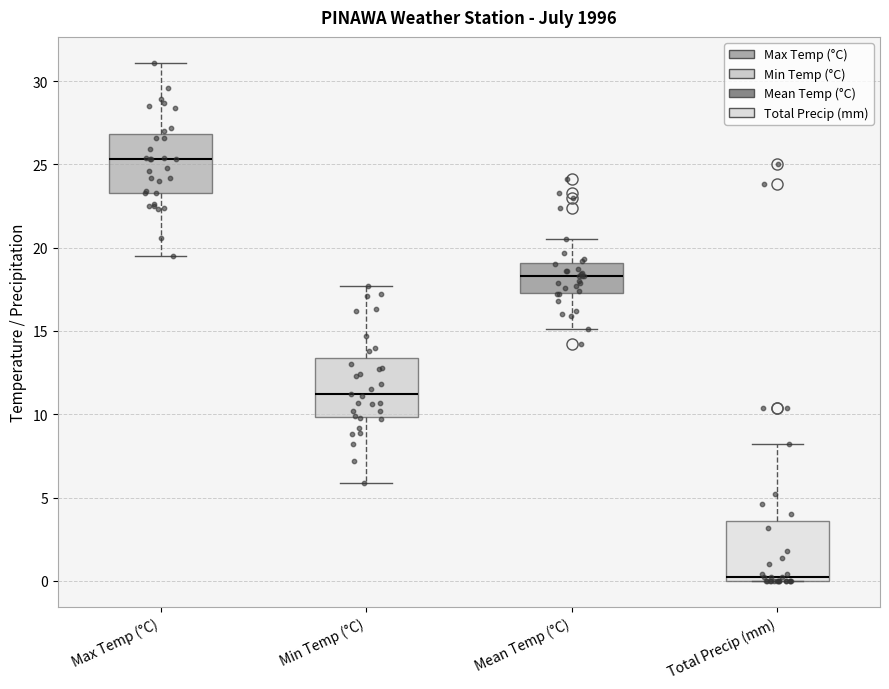

Where does the upper whisker of the box for Max Temp (°C) end on the y-axis? The values are not printed on the chart, so give them approximately, as read against the axis.

31.0